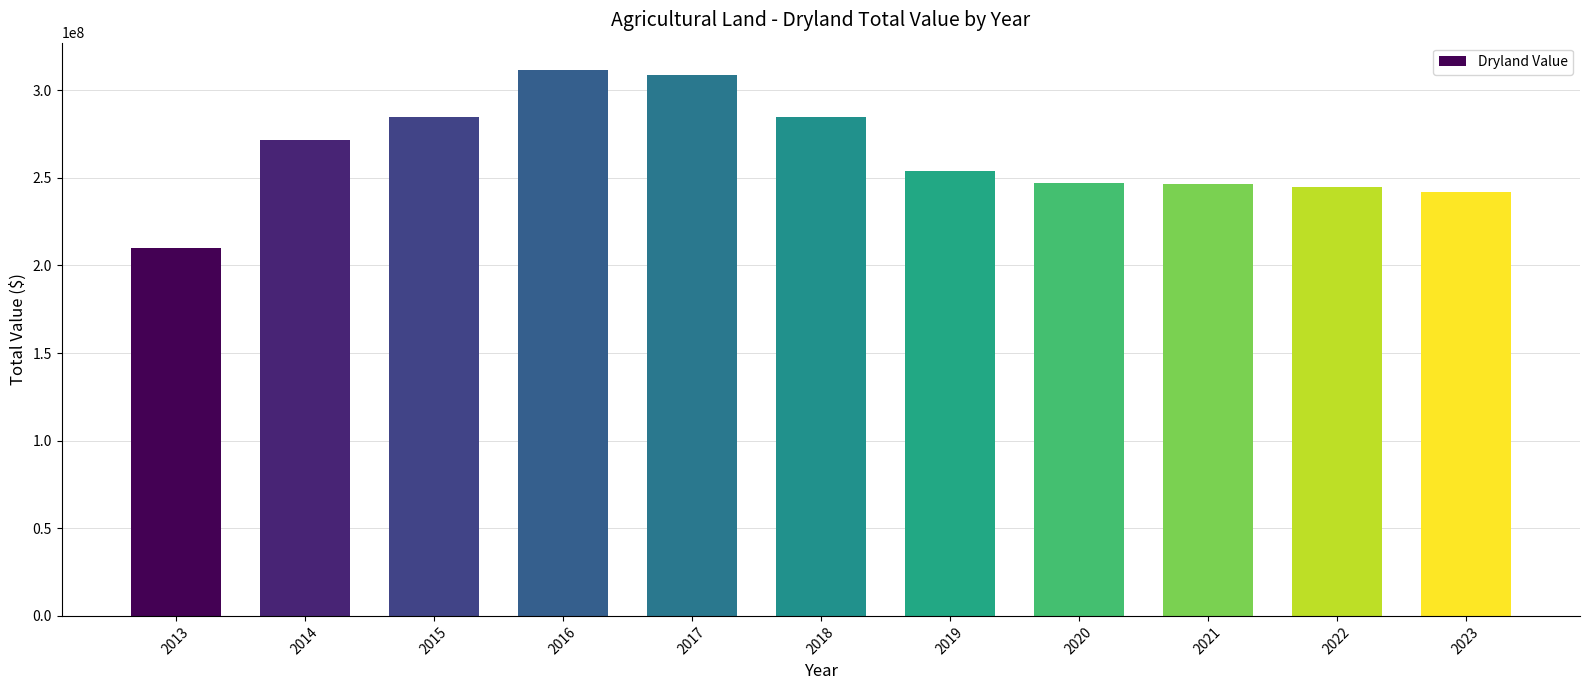

True or false: the data shows 162826928 at 2021.

False